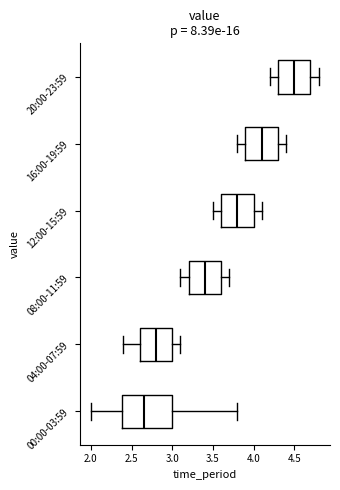

Which box's median line is the furthest to the left?

00:00-03:59